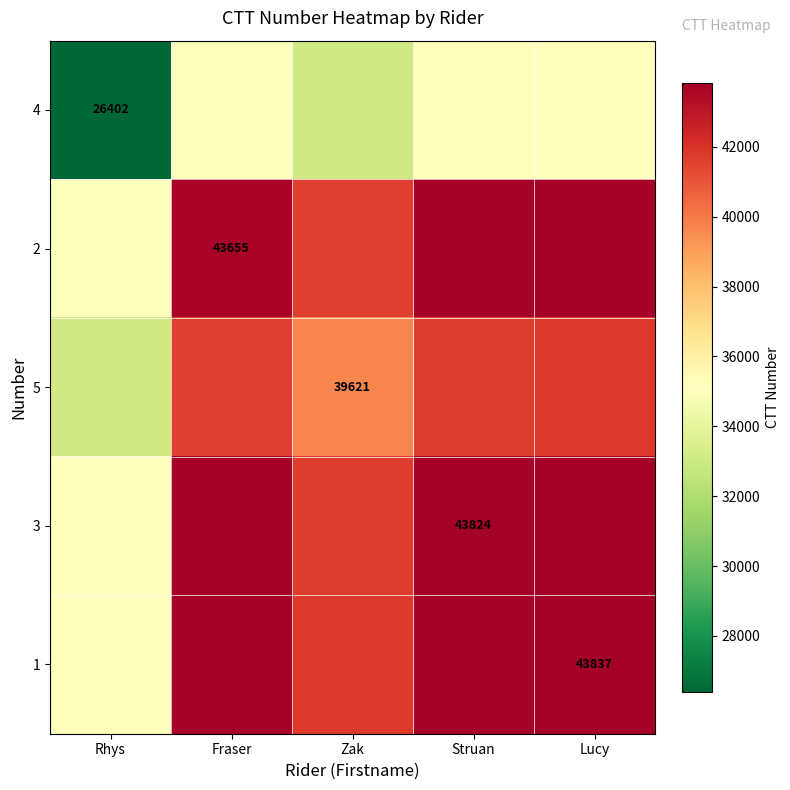

What is the total value across all series at Lucy?

208262.0